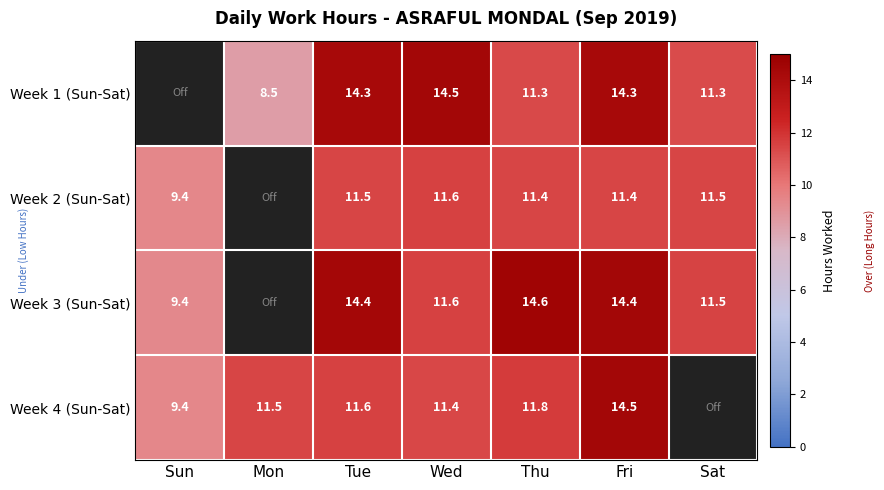

Is the value of Week 1 (Sun-Sat) at Mon greater than the value of Week 4 (Sun-Sat) at Mon?

No